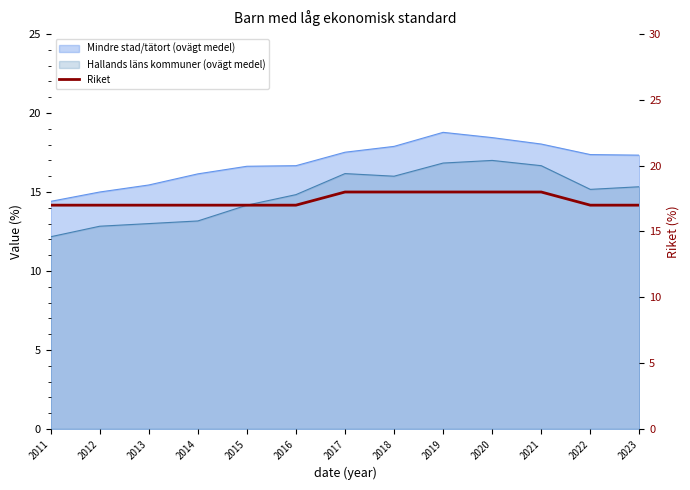

What is the difference between the maximum and second lowest values?

1